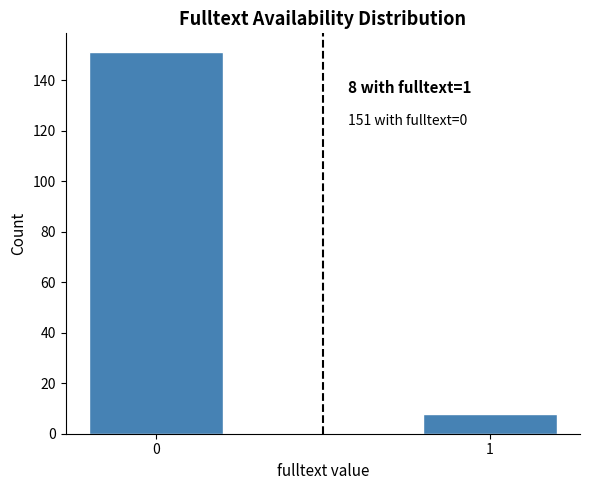

Reading left to right, transcribe all the data shown in this chart.

151	8